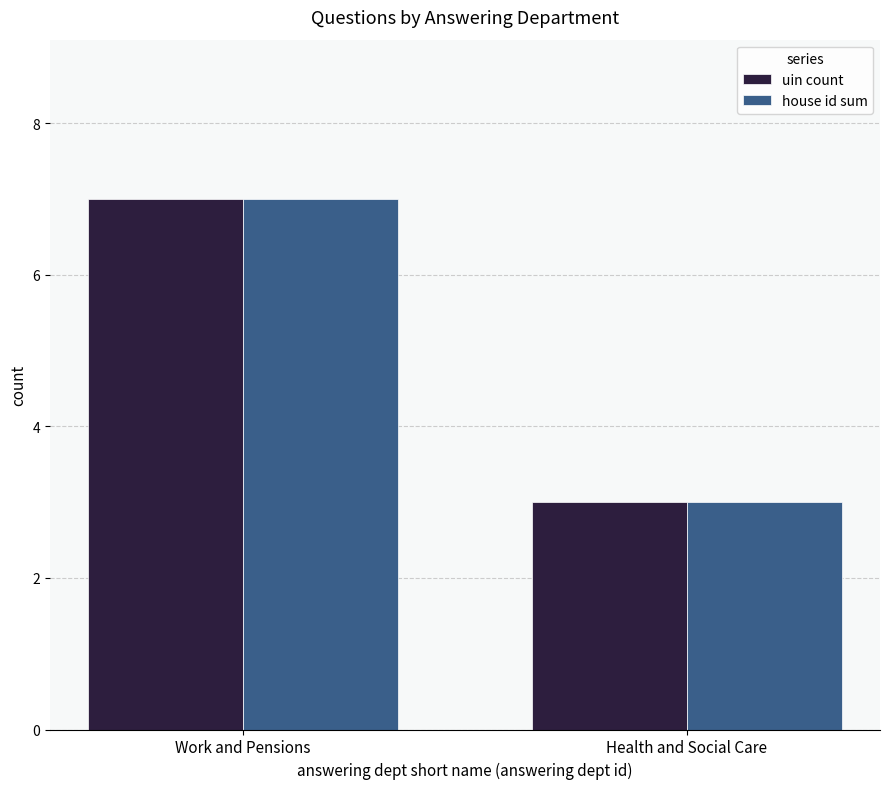

Is it true that uin count equals 1 at Health and Social Care?

False